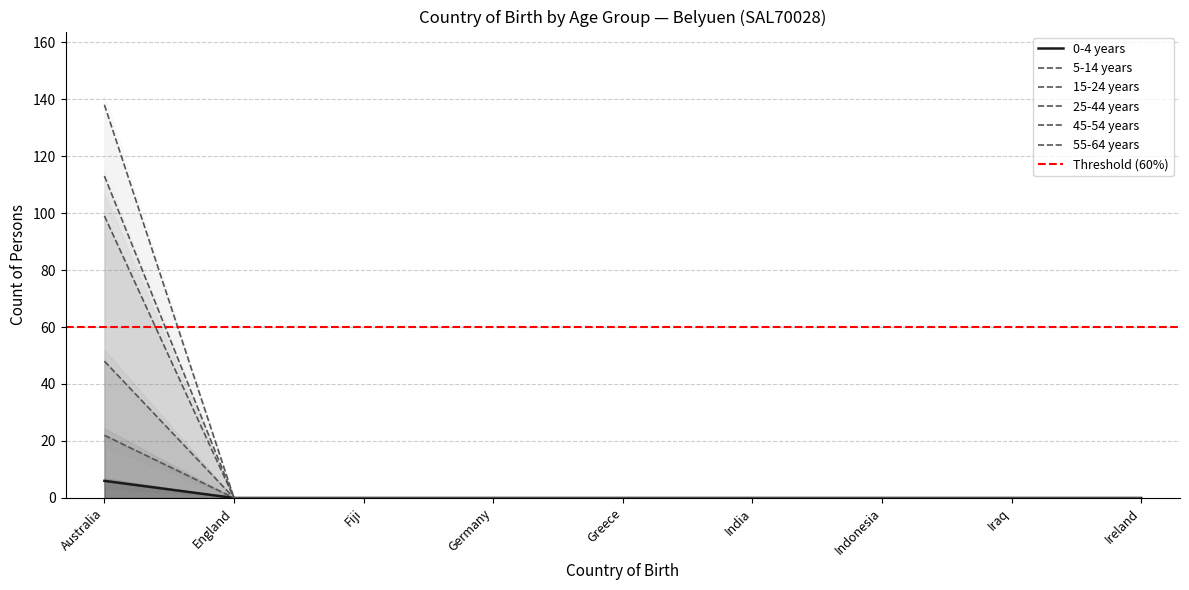

True or false: 45-54 years and 15-24 years cross at least once.

False